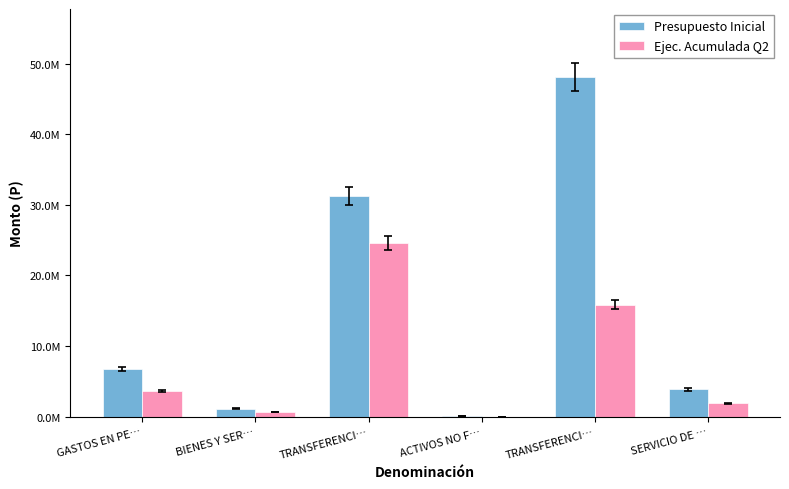

What is the spread (max minus min) of values at TRANSFERENCI…?

6672584